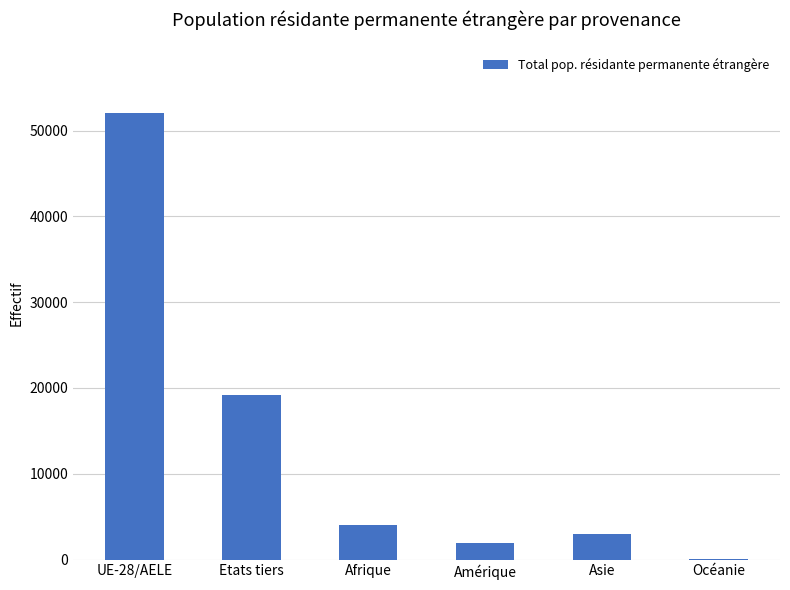

Reading right to left, what are all the values shown in this chart?

Océanie=34	Asie=2997	Amérique=1986	Afrique=4037	Etats tiers=19235	UE-28/AELE=52000